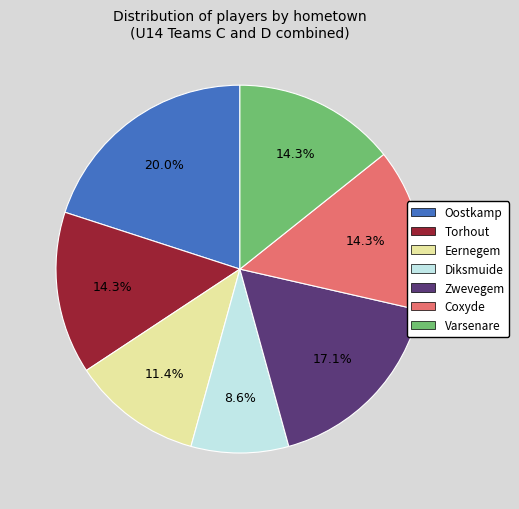

Which slice is the largest?

Oostkamp